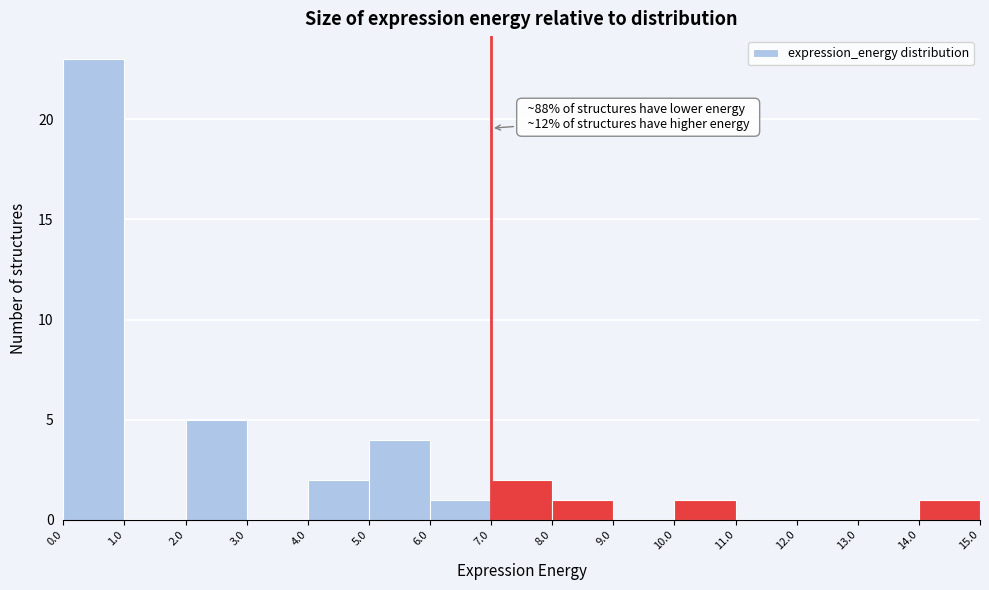

Over which range of the x-axis is the bar tallest?

0.0 to 1.0